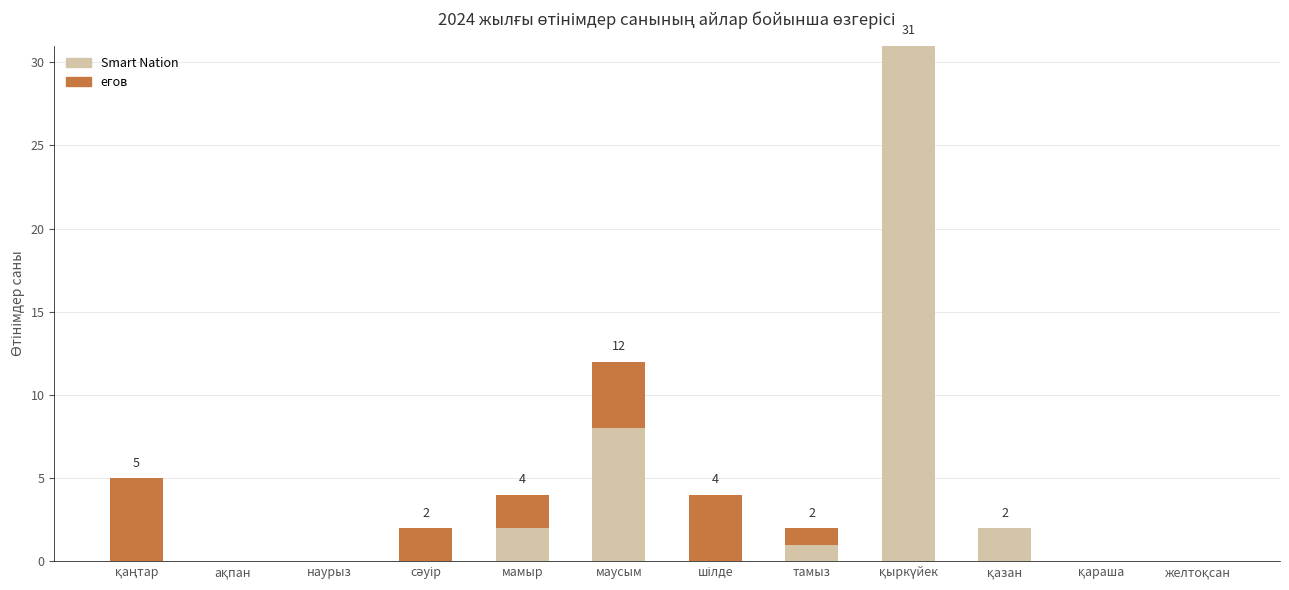

What is the sum of all Smart Nation values?

44